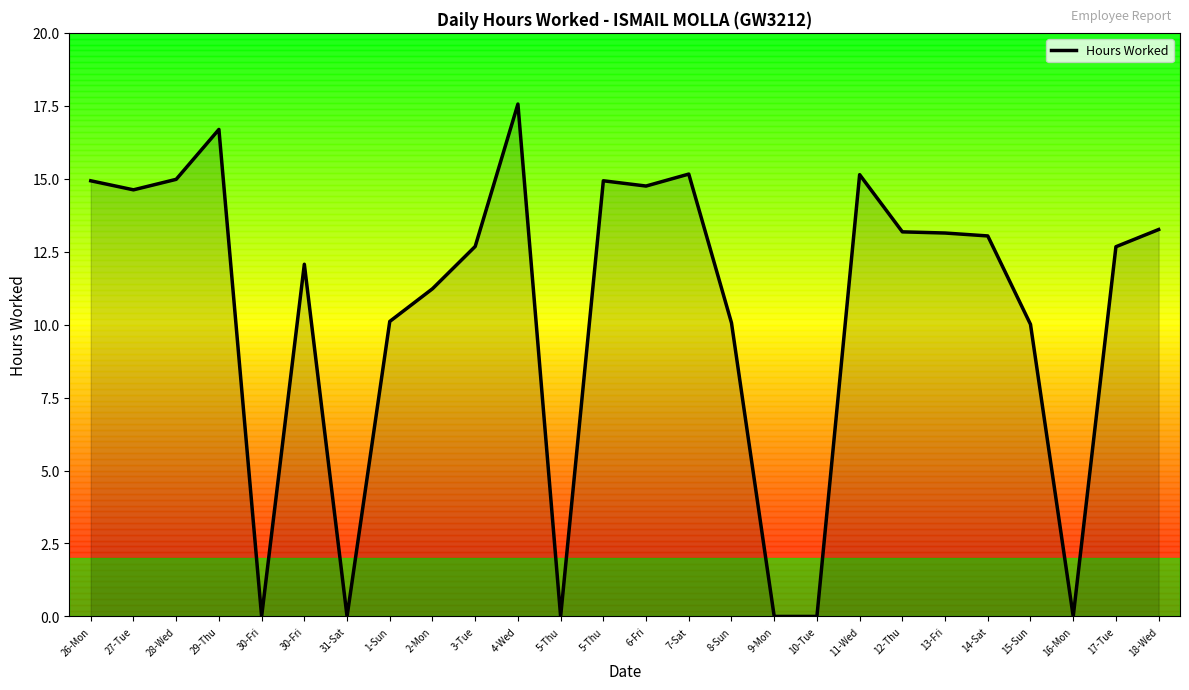

What is the change in value from 26-Mon to 11-Wed?

+0.2